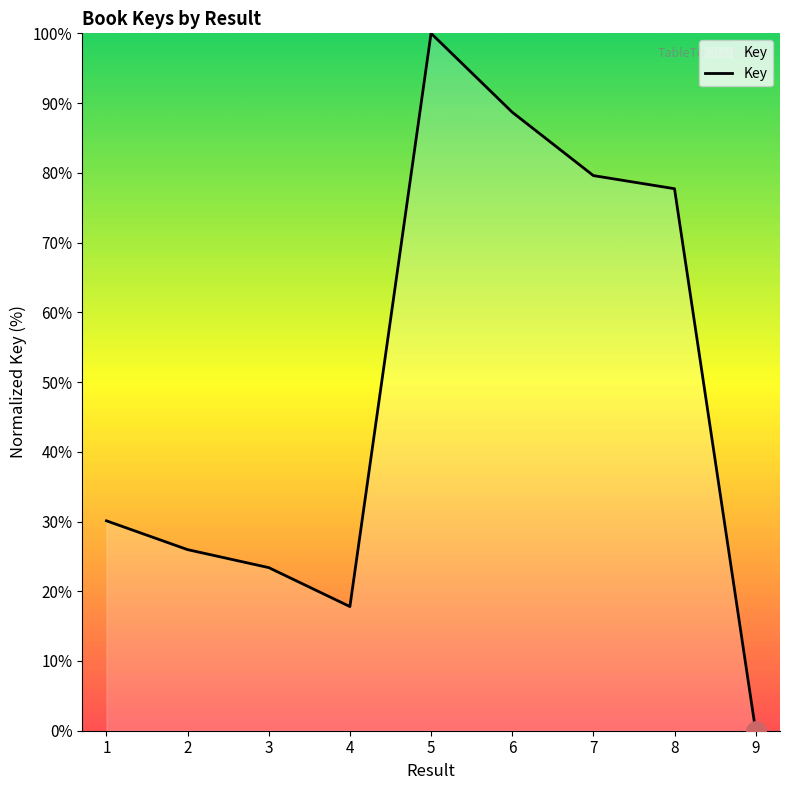

True or false: the data shows 79.6 at 7.

True